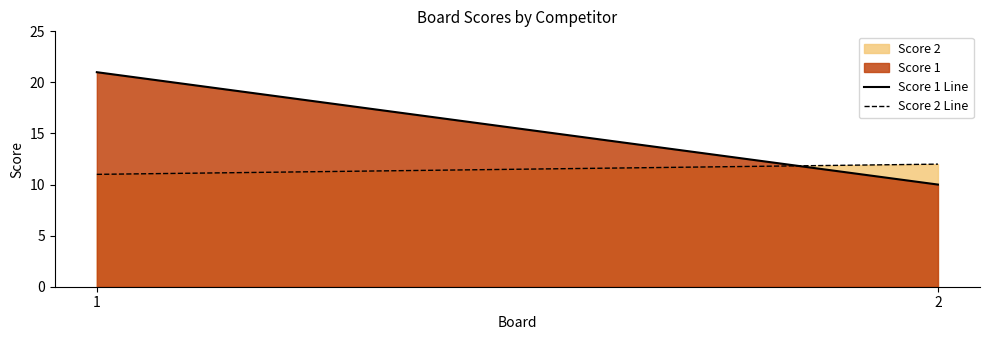

Between 2 and 1, which is larger?

1